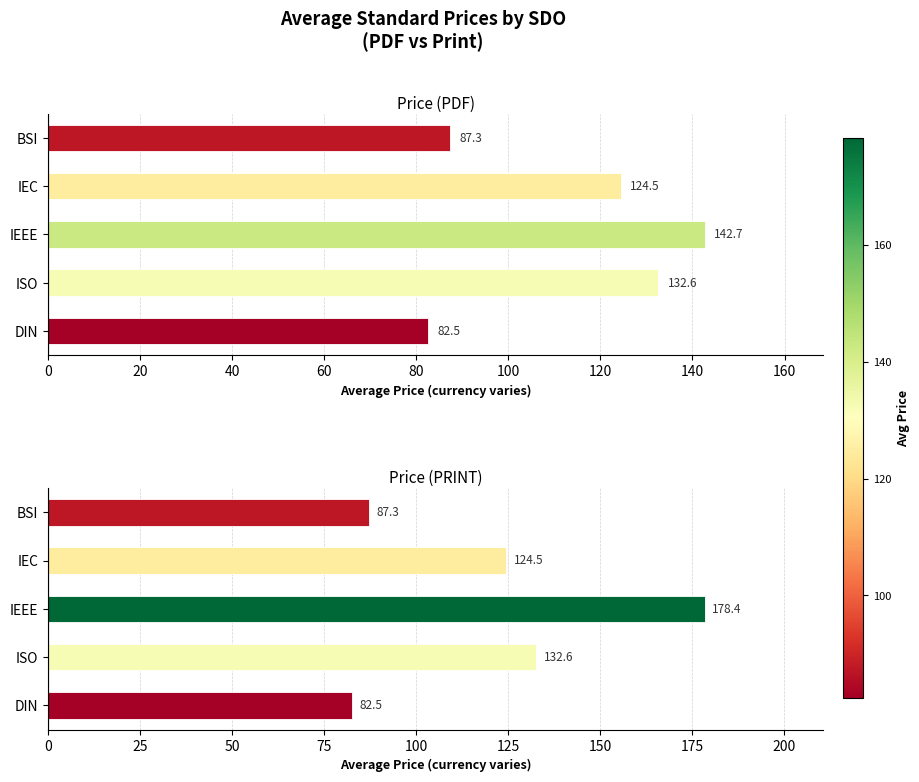

Read the Price (PDF) value at DIN.

82.5